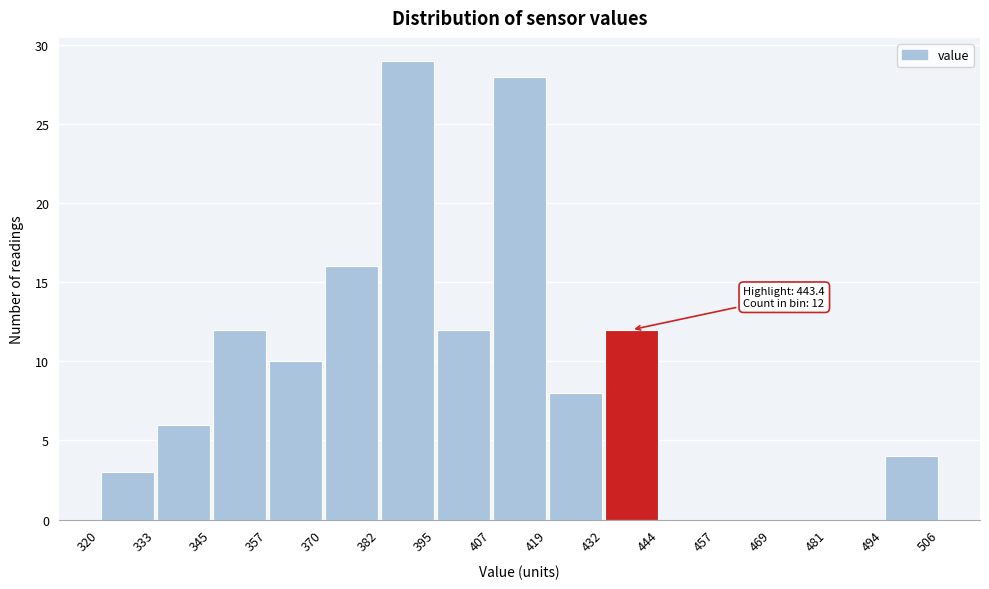

Over which range of the x-axis is the bar tallest?

382 to 395